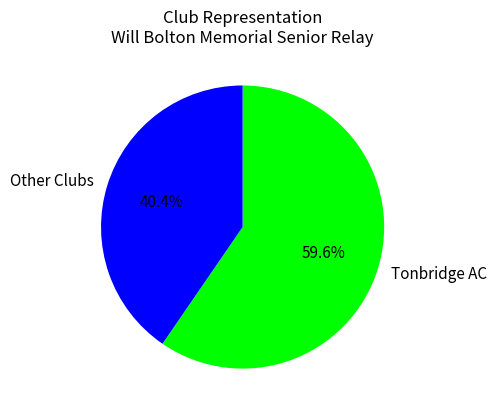

Rank the categories by value from highest to lowest.

Tonbridge AC, Other Clubs